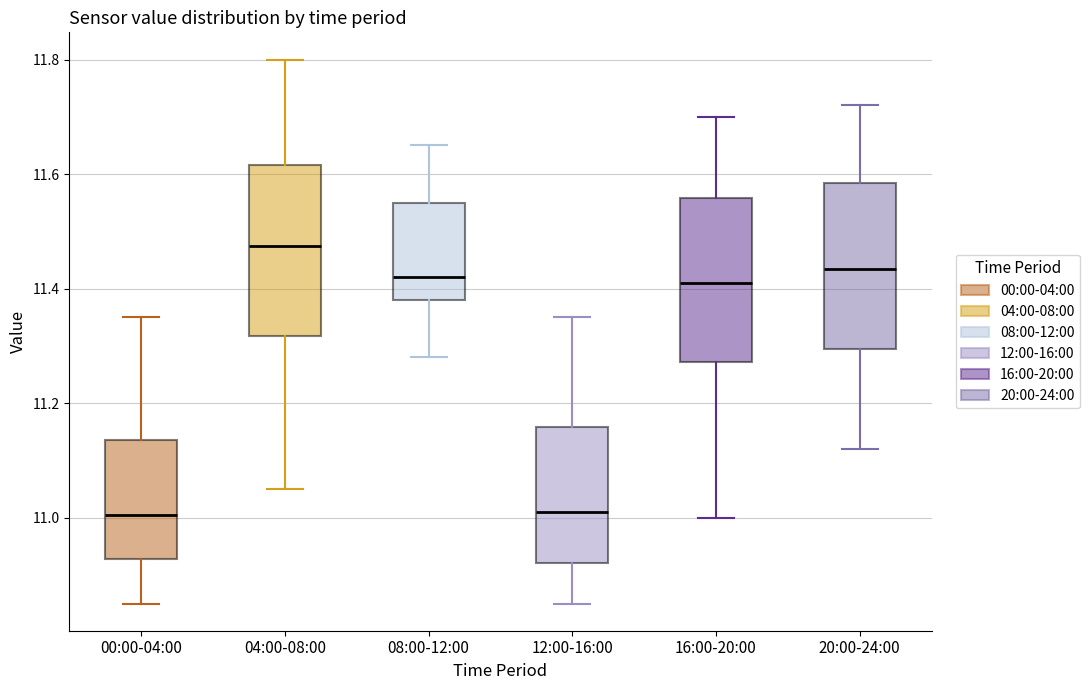

Reading left to right, transcribe this box plot: for each box, give where its median line is, the range the box spans, and where its two whiskers end, as read against the y-axis. The values are not printed on the chart, so give them approximately, as read against the axis.

00:00-04:00: median 11.00, box 10.92 to 11.14, whiskers 10.86 to 11.36
04:00-08:00: median 11.48, box 11.32 to 11.62, whiskers 11.06 to 11.80
08:00-12:00: median 11.42, box 11.38 to 11.56, whiskers 11.28 to 11.66
12:00-16:00: median 11.02, box 10.92 to 11.16, whiskers 10.86 to 11.36
16:00-20:00: median 11.42, box 11.28 to 11.56, whiskers 11.00 to 11.70
20:00-24:00: median 11.44, box 11.30 to 11.58, whiskers 11.12 to 11.72